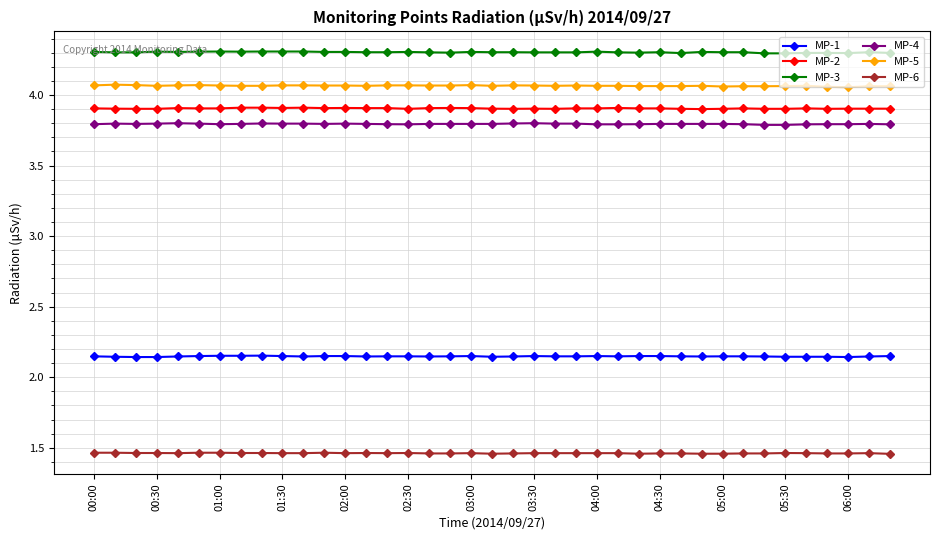

What is the greatest value displayed?

4.3